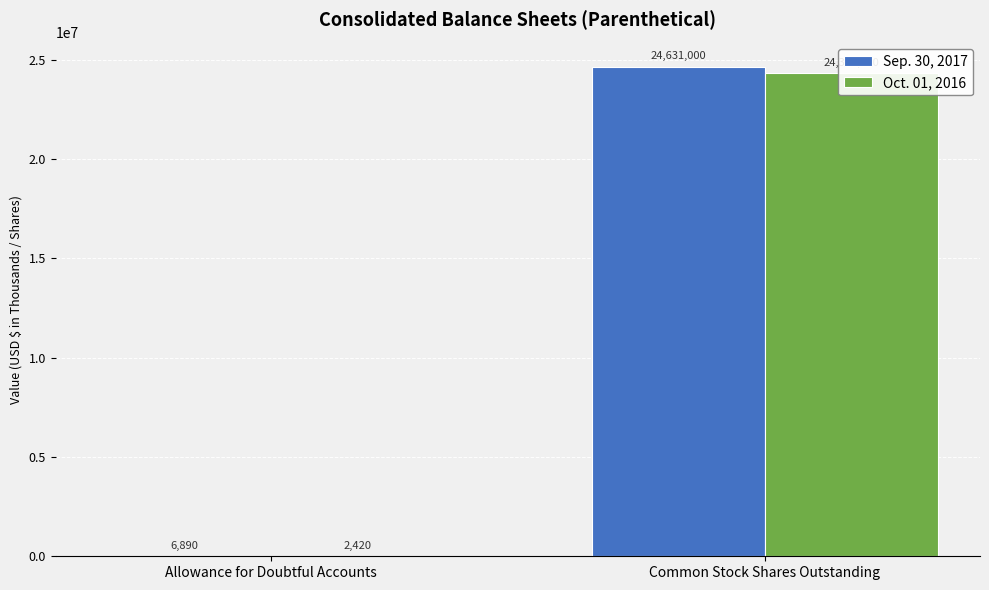

How many data points in Oct. 01, 2016 are less than 24324000?

1